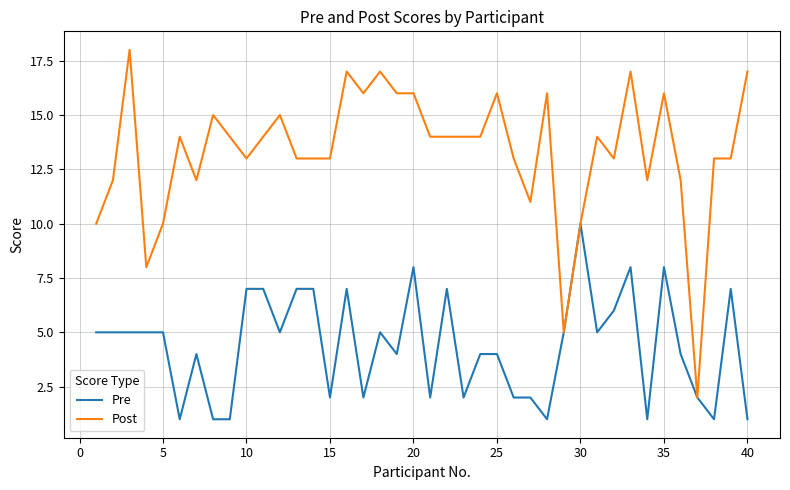

List the series in order of their peak value, highest first.

Post, Pre